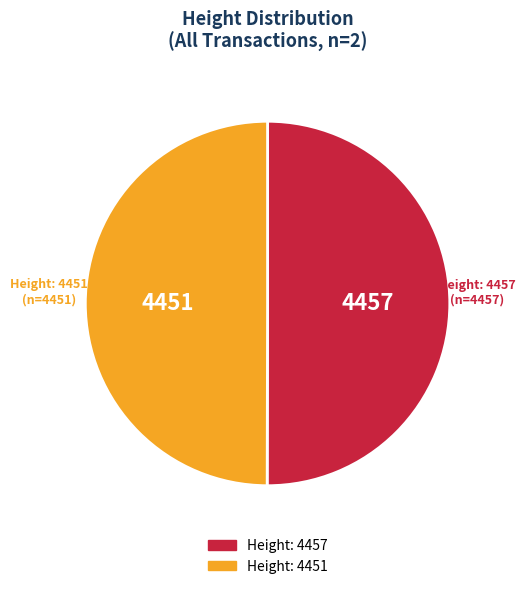

What is the ratio of the value at Height: 4451 to the value at Height: 4457?

1.0